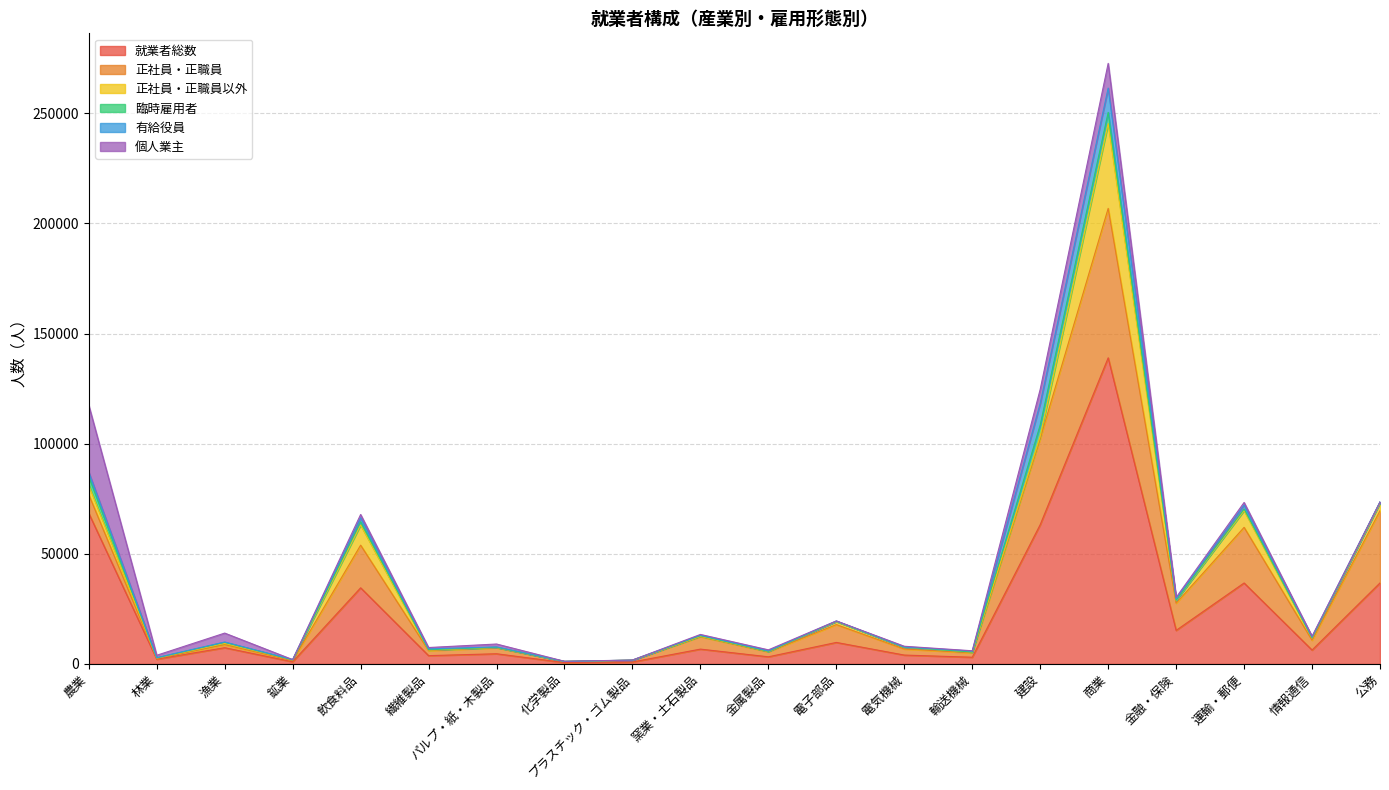

At 金属製品, list the series in order from smallest to largest.

臨時雇用者, 正社員・正職員以外, 有給役員, 個人業主, 正社員・正職員, 就業者総数